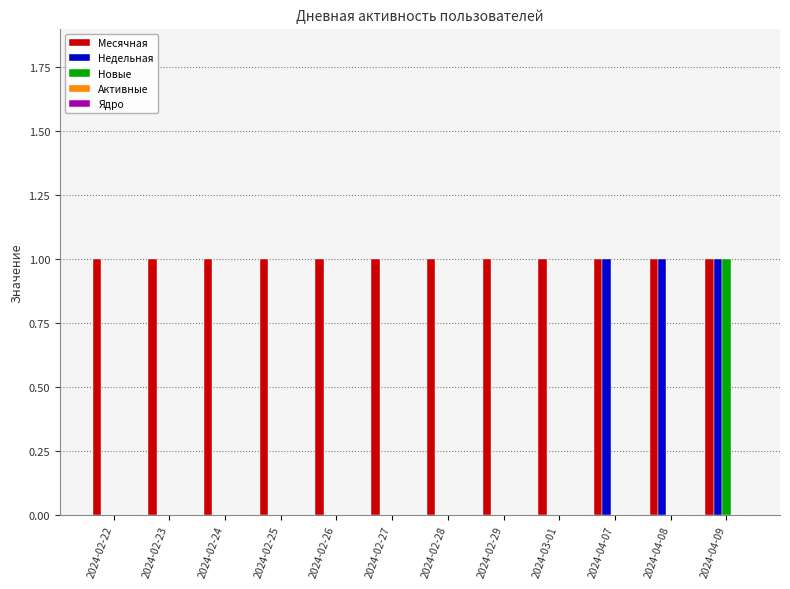

At which category is the sum across all series the highest?

2024-04-09